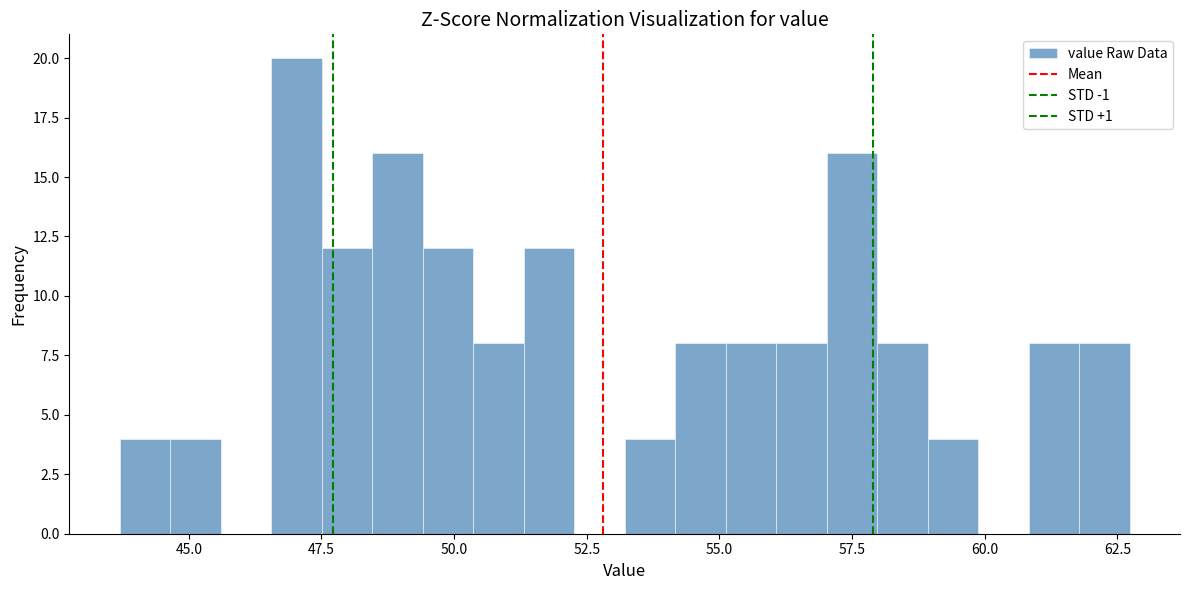

Around what value on the x-axis is the tallest bar? Give the approximate position of its centre, as read against the axis.

47.0